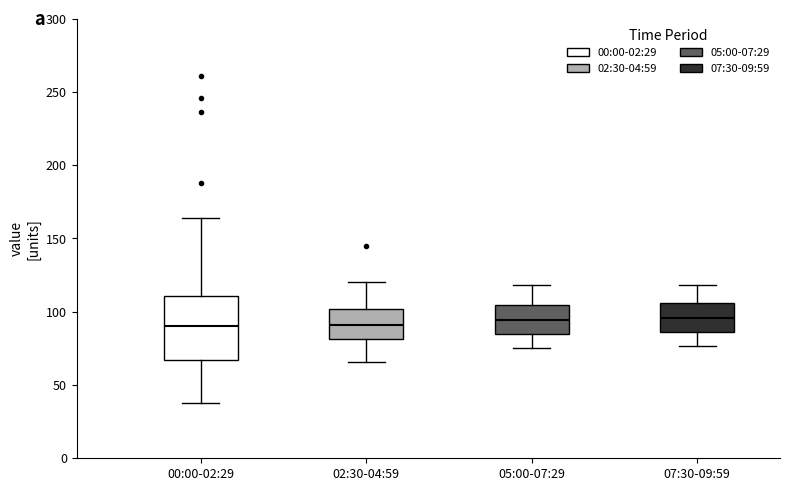

Reading left to right, transcribe this box plot: for each box, give where its median line is, the range the box spans, and where its two whiskers end, as read against the y-axis. The values are not printed on the chart, so give them approximately, as read against the axis.

00:00-02:29: median 90, box 65 to 110, whiskers 35 to 165
02:30-04:59: median 90, box 80 to 100, whiskers 65 to 120
05:00-07:29: median 95, box 85 to 105, whiskers 75 to 120
07:30-09:59: median 95, box 85 to 105, whiskers 75 to 120